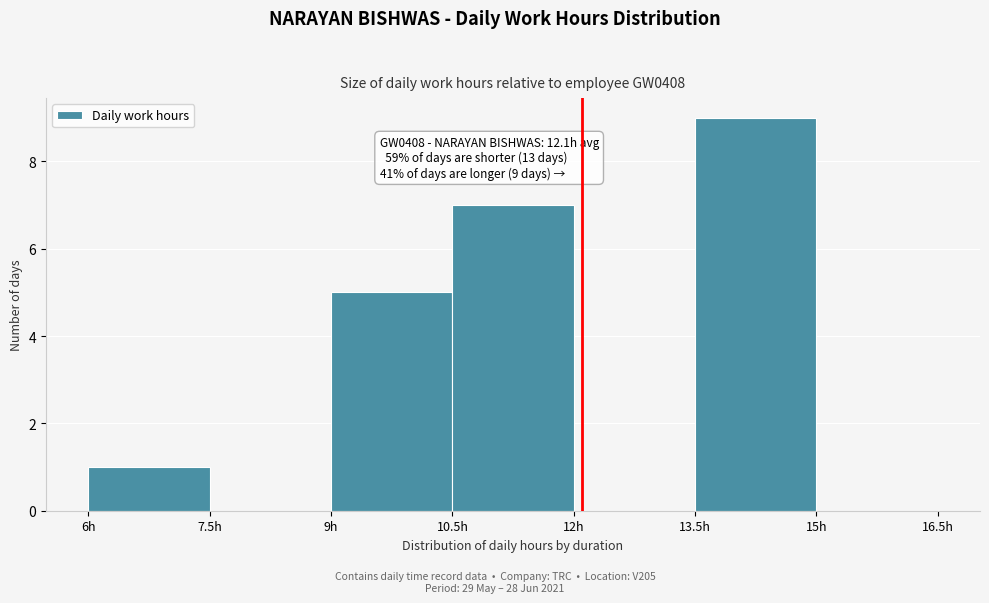

Which range on the x-axis has the tallest bar?

13.5 to 15.0